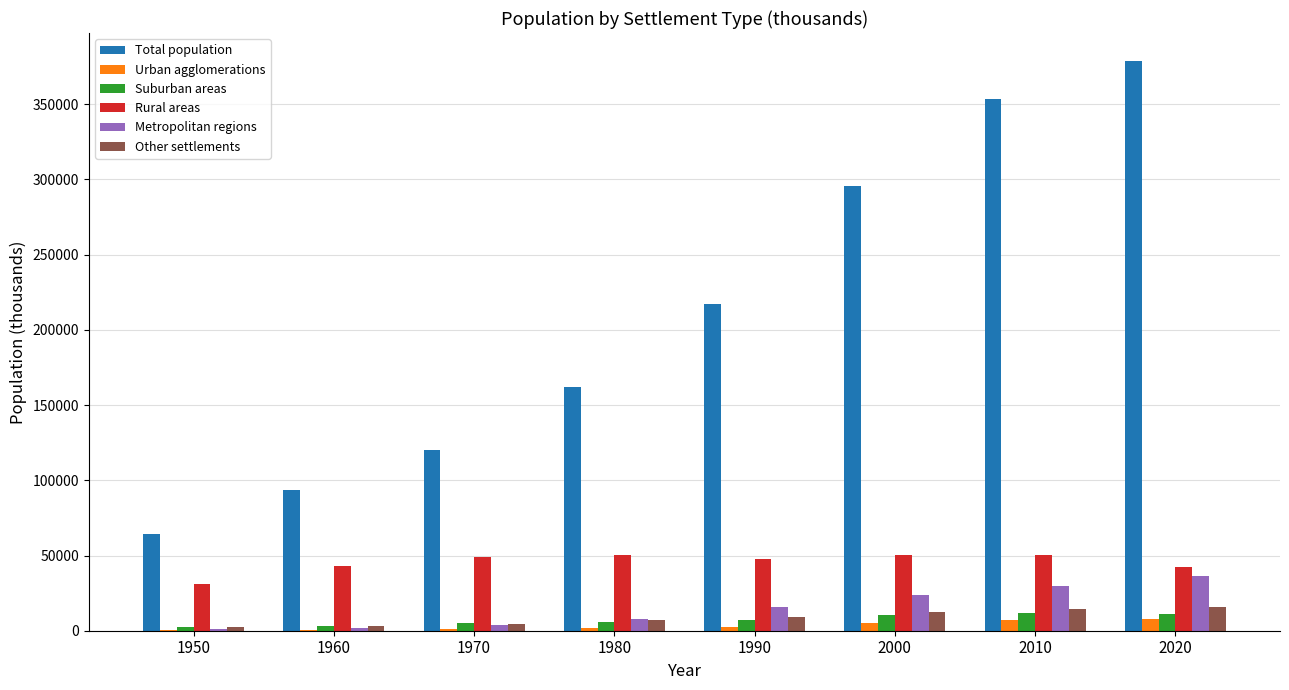

Between 2000 and 2010, which series saw the biggest shift?

Total population